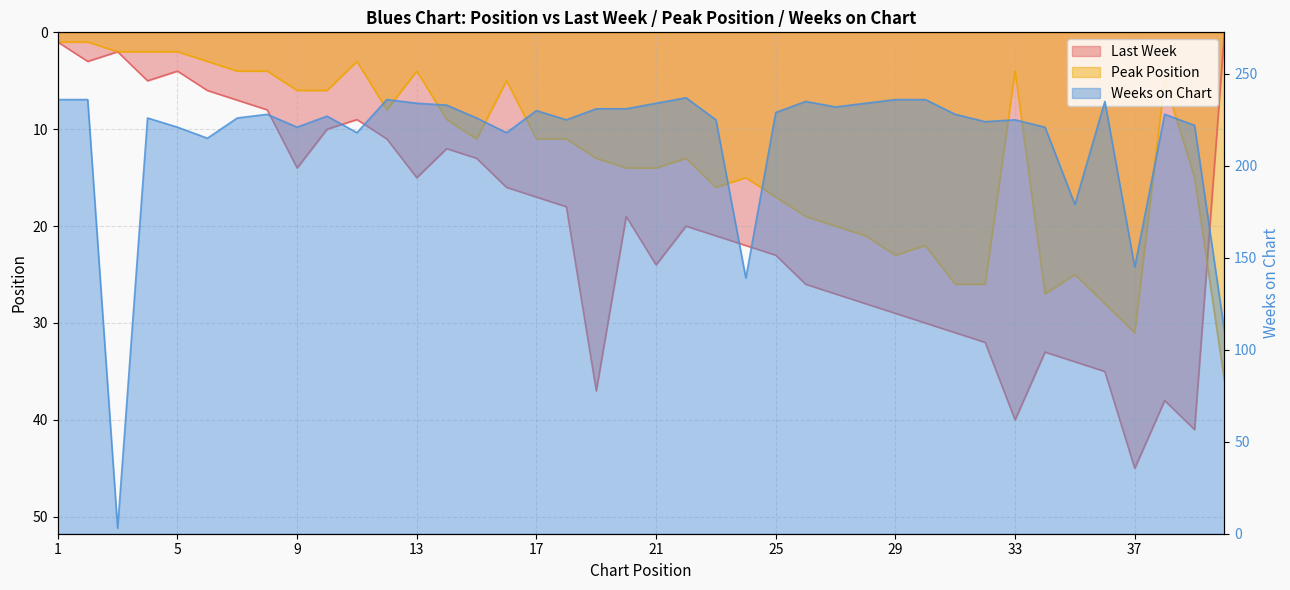

At which label is Weeks on Chart closest to 120?

40